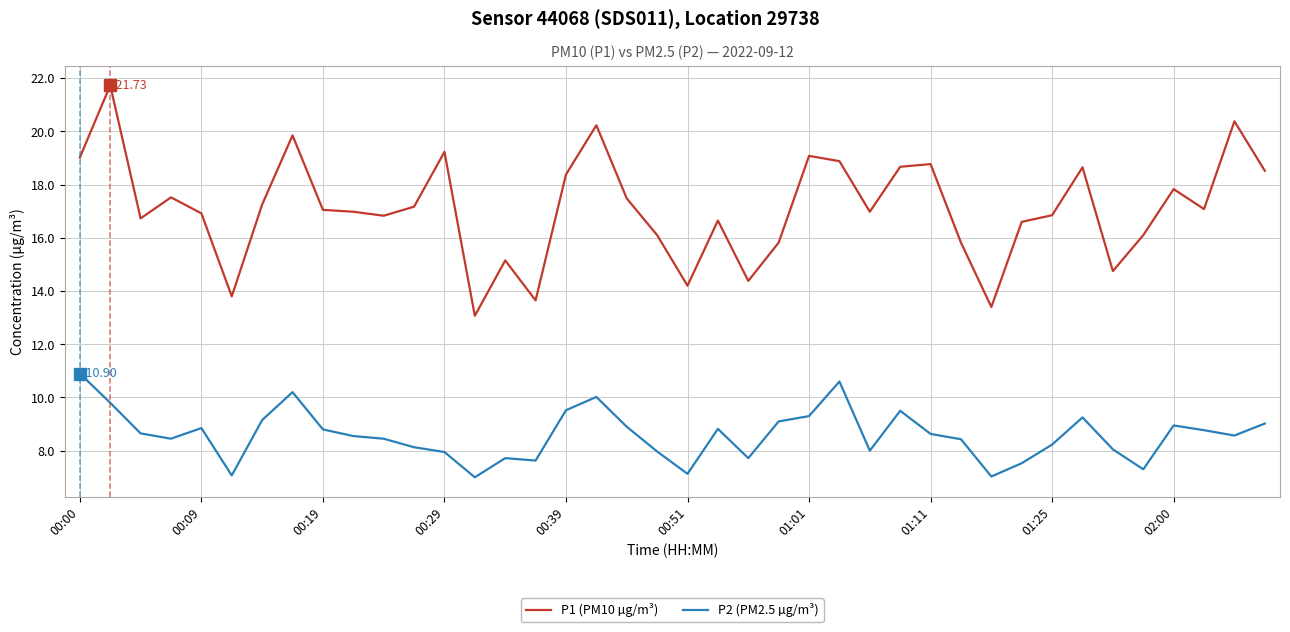

What is the difference between the maximum and minimum values in the P1 (PM10 µg/m³) series?

8.7